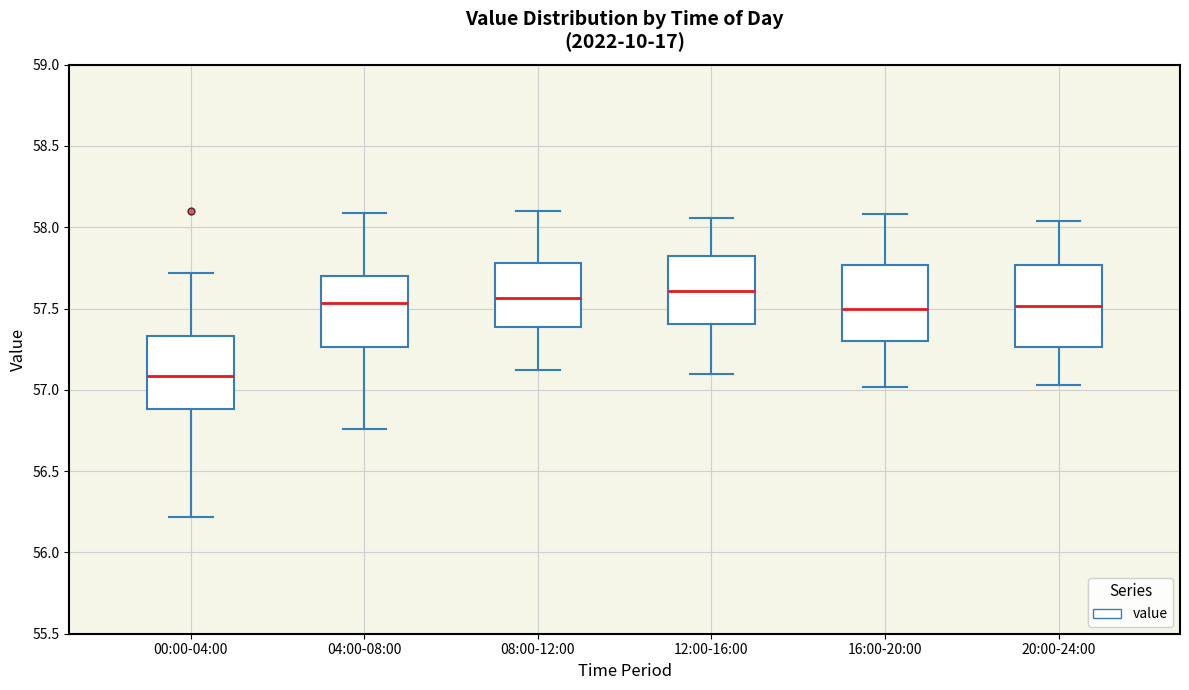

Reading left to right, read every box against the y-axis: the position of its median line, the range the box covers, and the ends of its whiskers. The values are not printed on the chart, so give them approximately, as read against the axis.

00:00-04:00: median 57.10, box 56.90 to 57.35, whiskers 56.20 to 57.70
04:00-08:00: median 57.55, box 57.25 to 57.70, whiskers 56.75 to 58.10
08:00-12:00: median 57.55, box 57.40 to 57.80, whiskers 57.10 to 58.10
12:00-16:00: median 57.60, box 57.40 to 57.80, whiskers 57.10 to 58.05
16:00-20:00: median 57.50, box 57.30 to 57.75, whiskers 57.00 to 58.10
20:00-24:00: median 57.50, box 57.25 to 57.75, whiskers 57.05 to 58.05